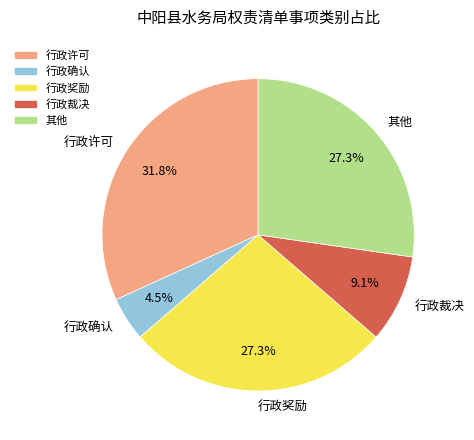

How many segments does this pie chart have?

5